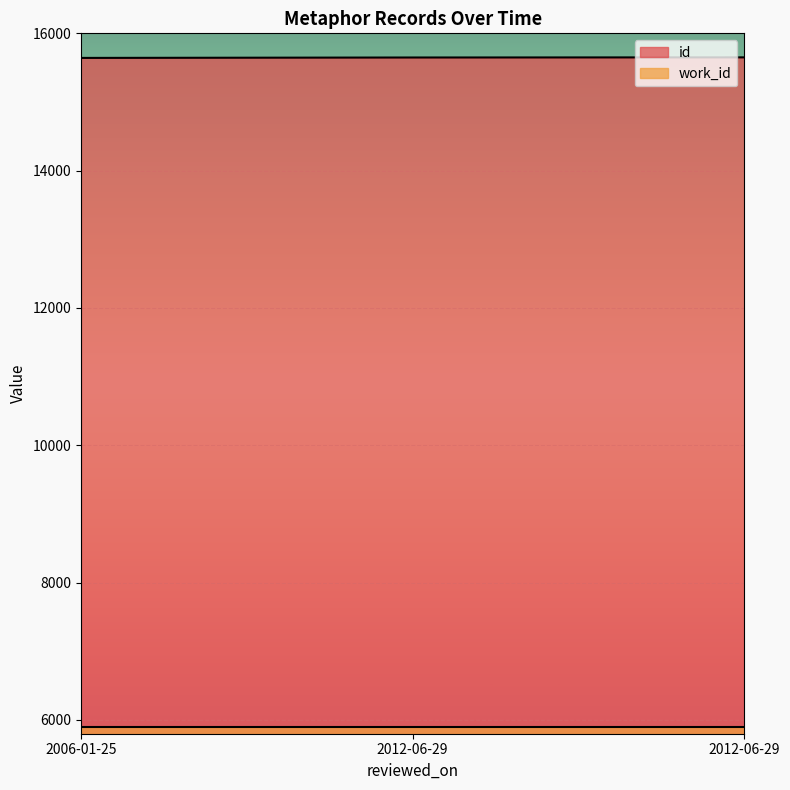

What is the label of the 1st point from the left?

2006-01-25